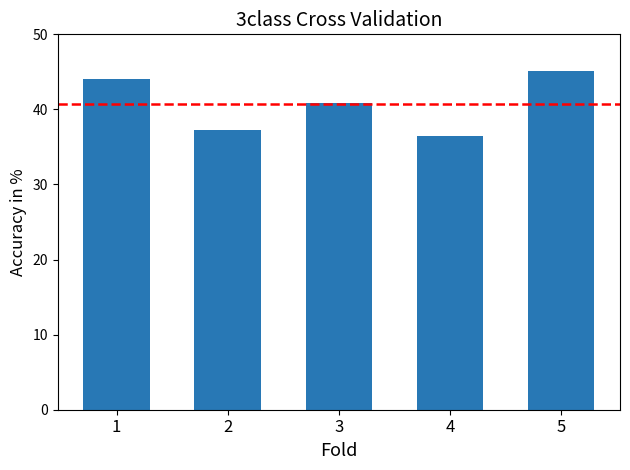

Reading left to right, list all the values displayed in this chart.

1=44.0	2=37.2	3=40.8	4=36.5	5=45.1